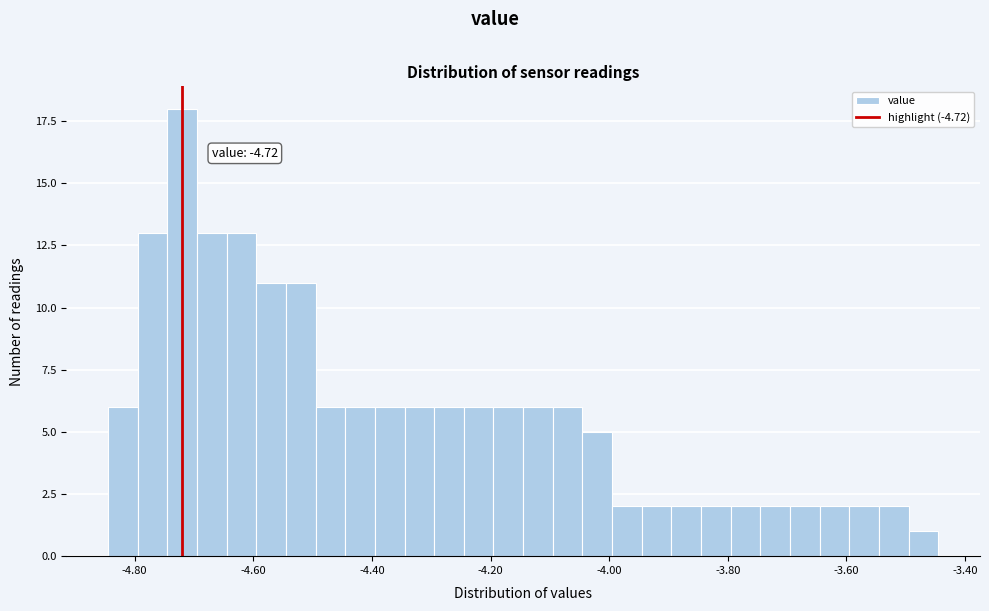

Around what value on the x-axis is the tallest bar? Give the approximate position of its centre, as read against the axis.

-4.72